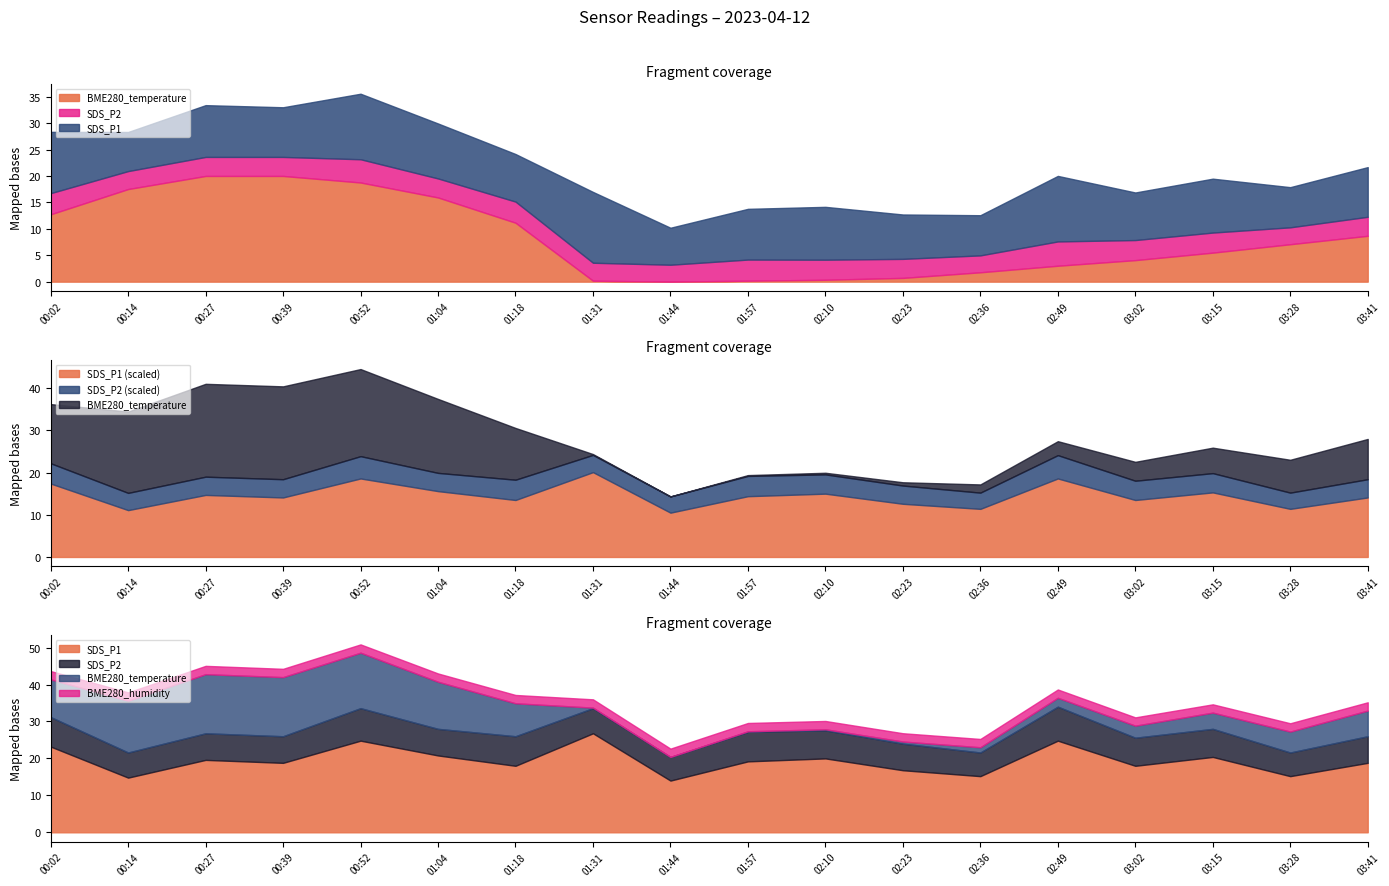

Is the value of BME280_temperature at 02:36 greater than the value of BME280_humidity at 03:15?

No